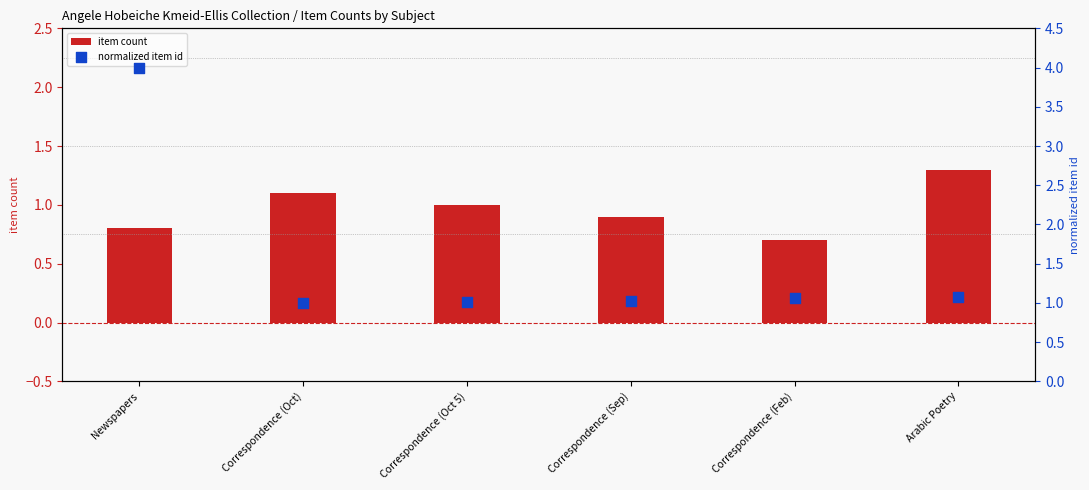

At which category is the sum across all series the highest?

Newspapers